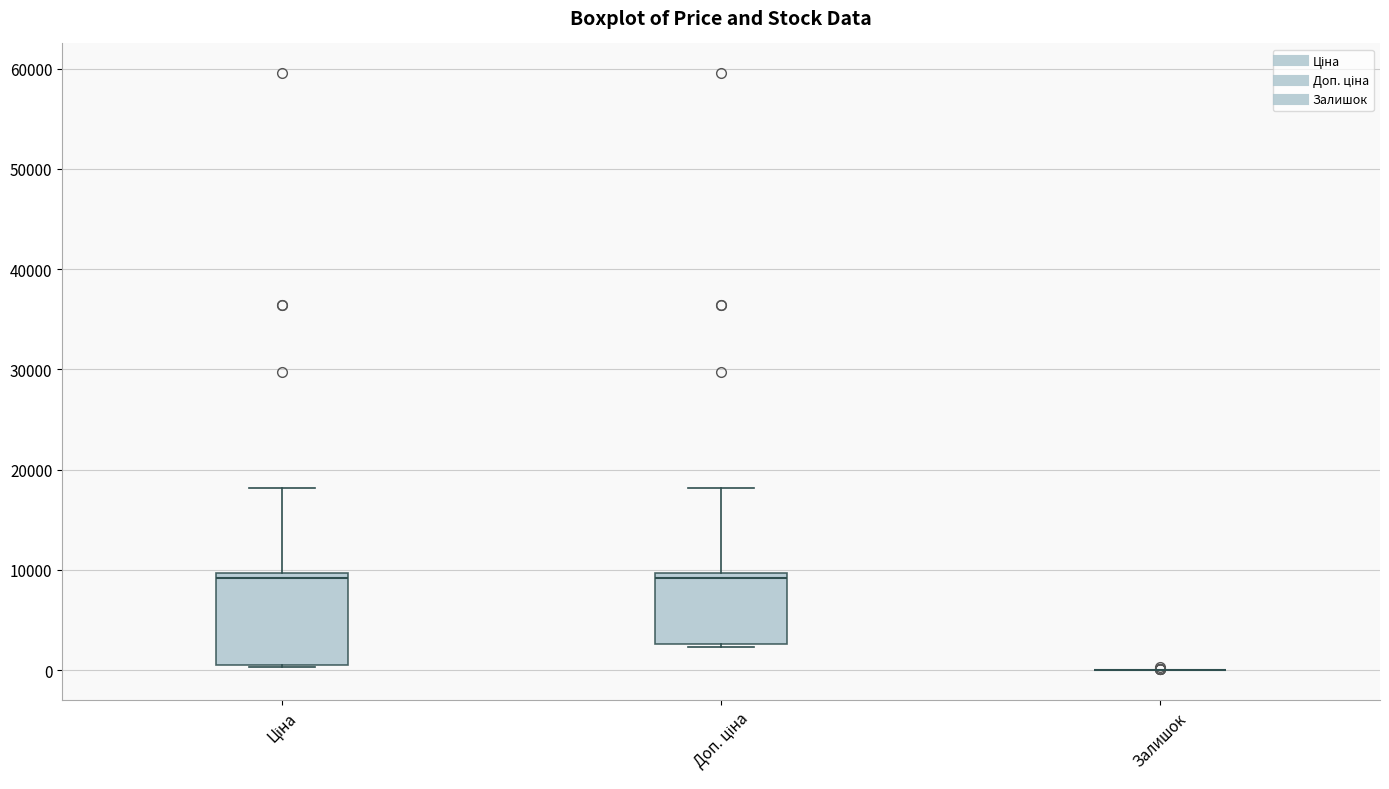

Reading left to right, transcribe this box plot: for each box, give where its median line is, the range the box spans, and where its two whiskers end, as read against the y-axis. The values are not printed on the chart, so give them approximately, as read against the axis.

Ціна: median 9000, box 1000 to 10000, whiskers 0 to 18000
Доп. ціна: median 9000, box 3000 to 10000, whiskers 2000 to 18000
Залишок: box collapsed to a line at 0, whiskers 0 to 0